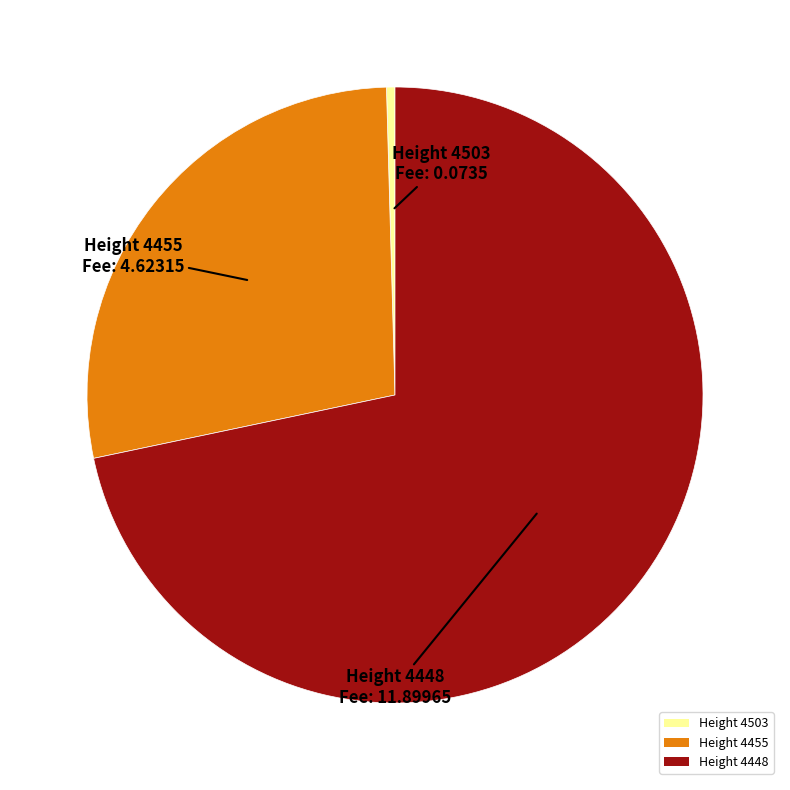

Is there any slice that represents more than half of the pie?

Yes